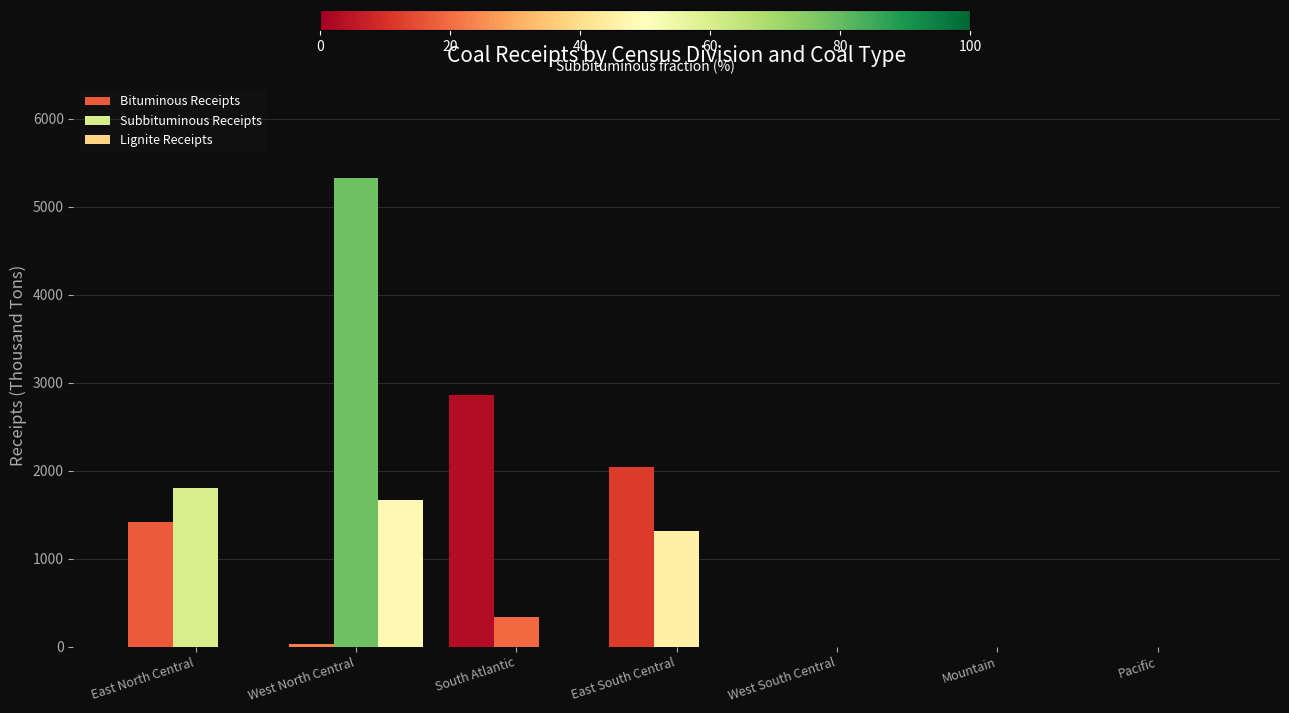

What is the label of the 4th bar from the right?

East South Central